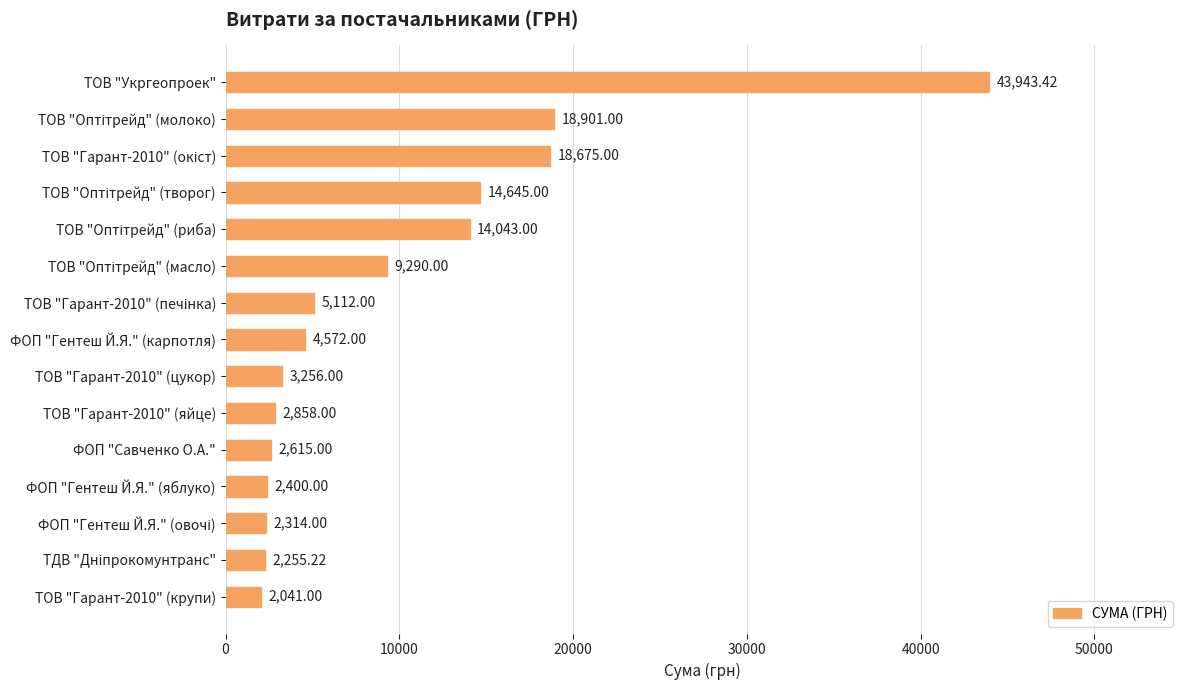

What is the label of the 1st bar from the top?

ТОВ "Укргеопроек"